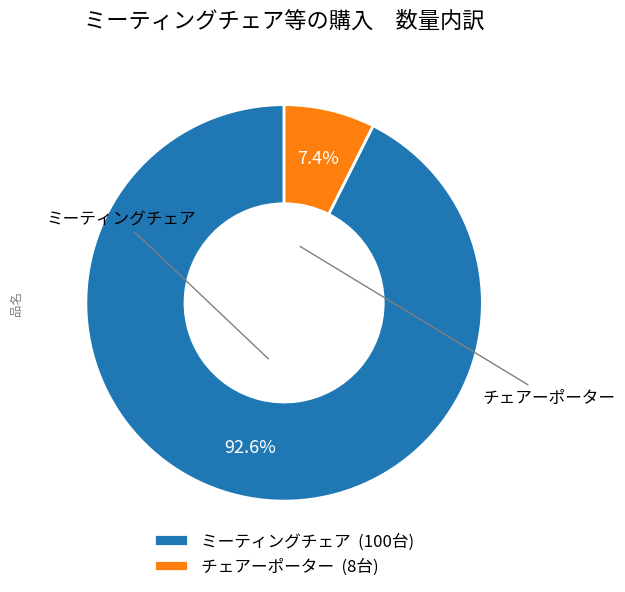

To the nearest percent, what is the difference between the largest and smallest slice percentages?

85%